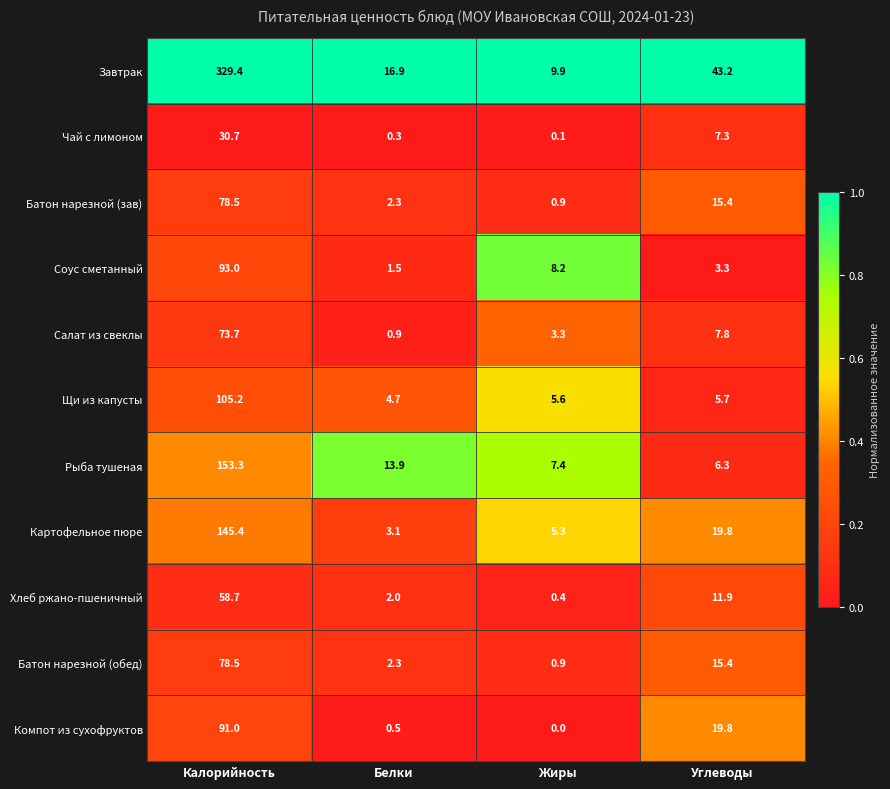

How many distinct data groups are displayed?

11